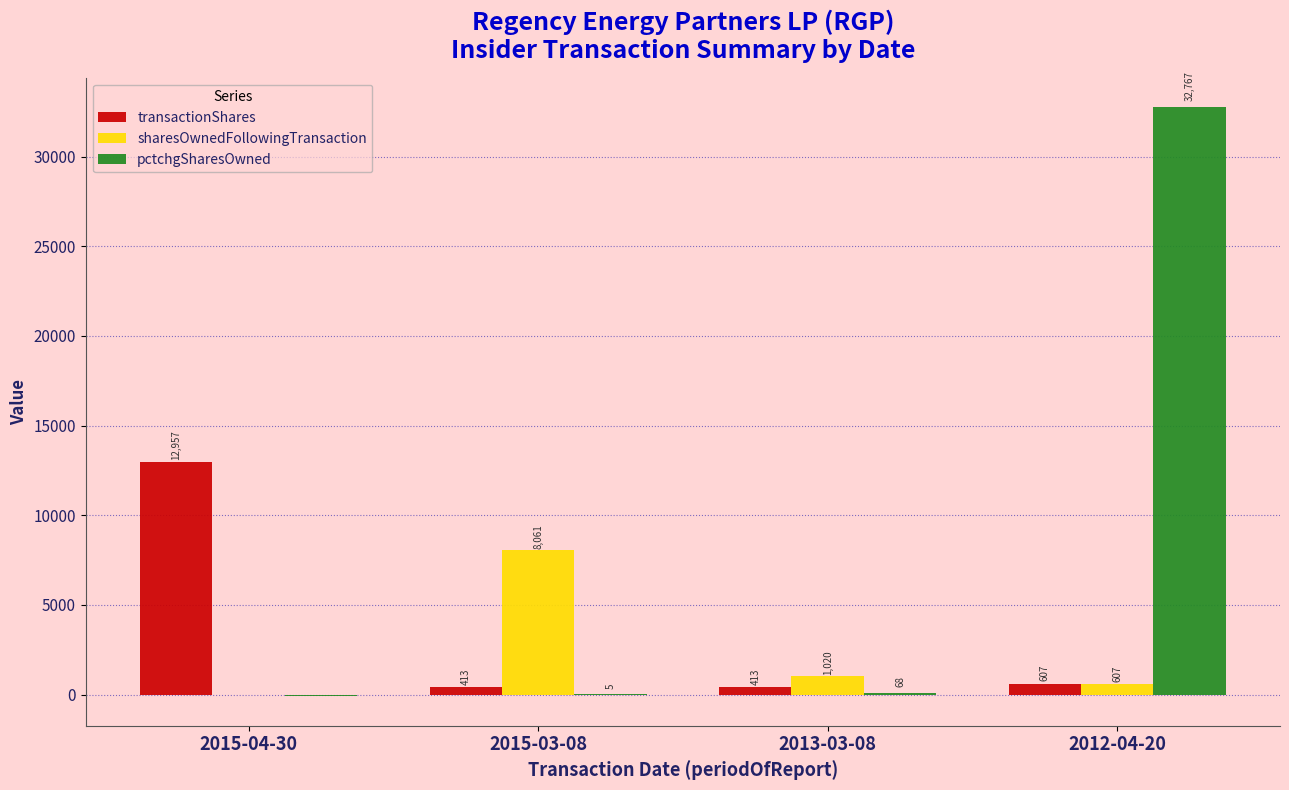

Reading left to right, transcribe all the data shown in this chart.

transactionShares: 2015-04-30=12957	2015-03-08=413	2013-03-08=413	2012-04-20=607
sharesOwnedFollowingTransaction: 2015-04-30=0	2015-03-08=8061	2013-03-08=1020	2012-04-20=607
pctchgSharesOwned: 2015-04-30=-100	2015-03-08=5	2013-03-08=68	2012-04-20=32767